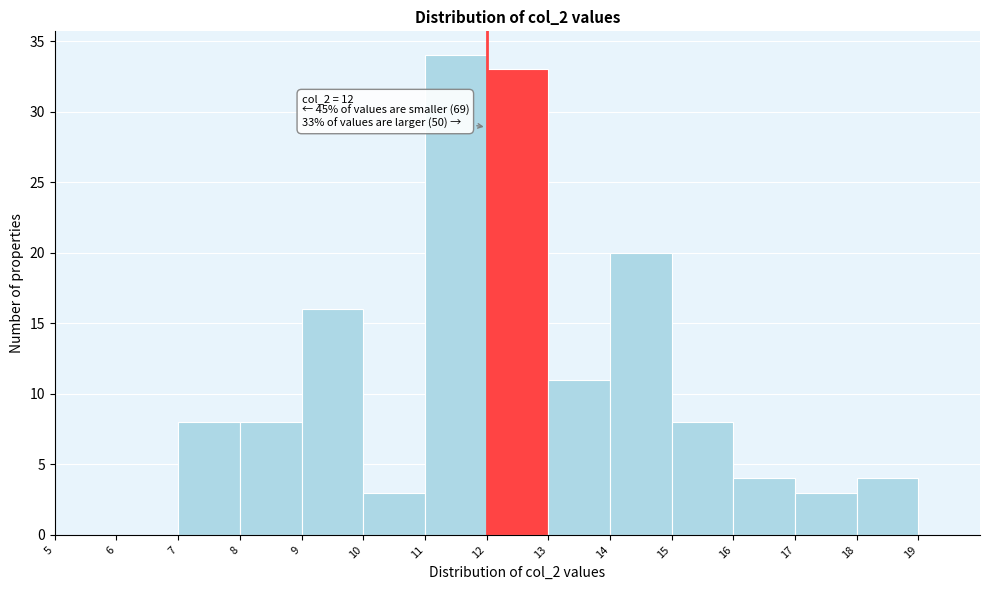

Which range on the x-axis has the tallest bar?

11 to 12